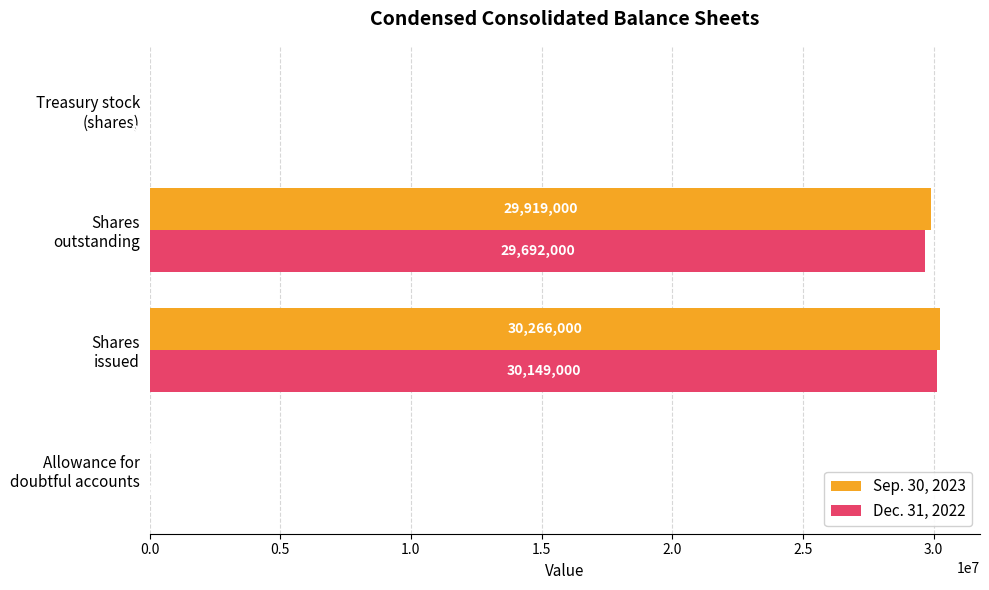

What is the average value of the Sep. 30, 2023 series?

15047233